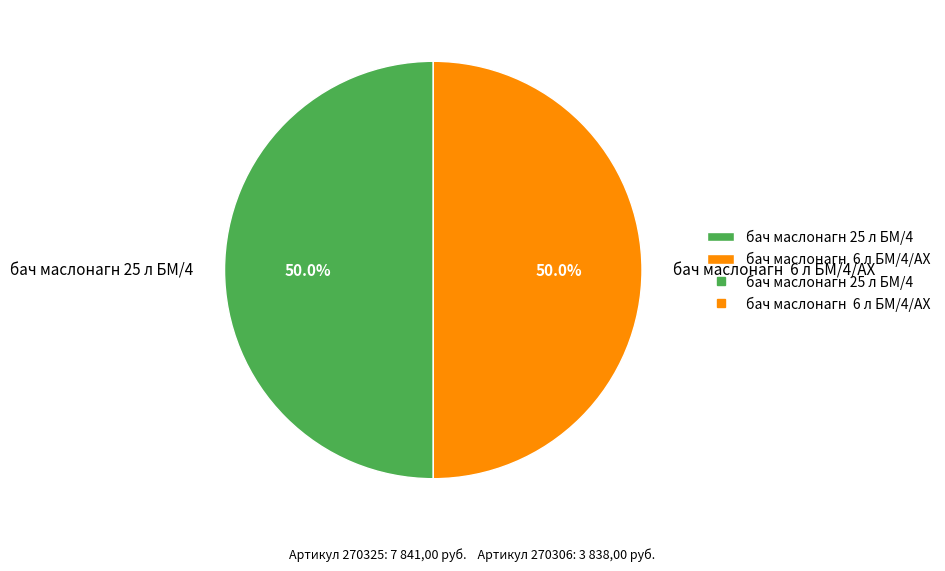

Count the number of slices in the pie.

2